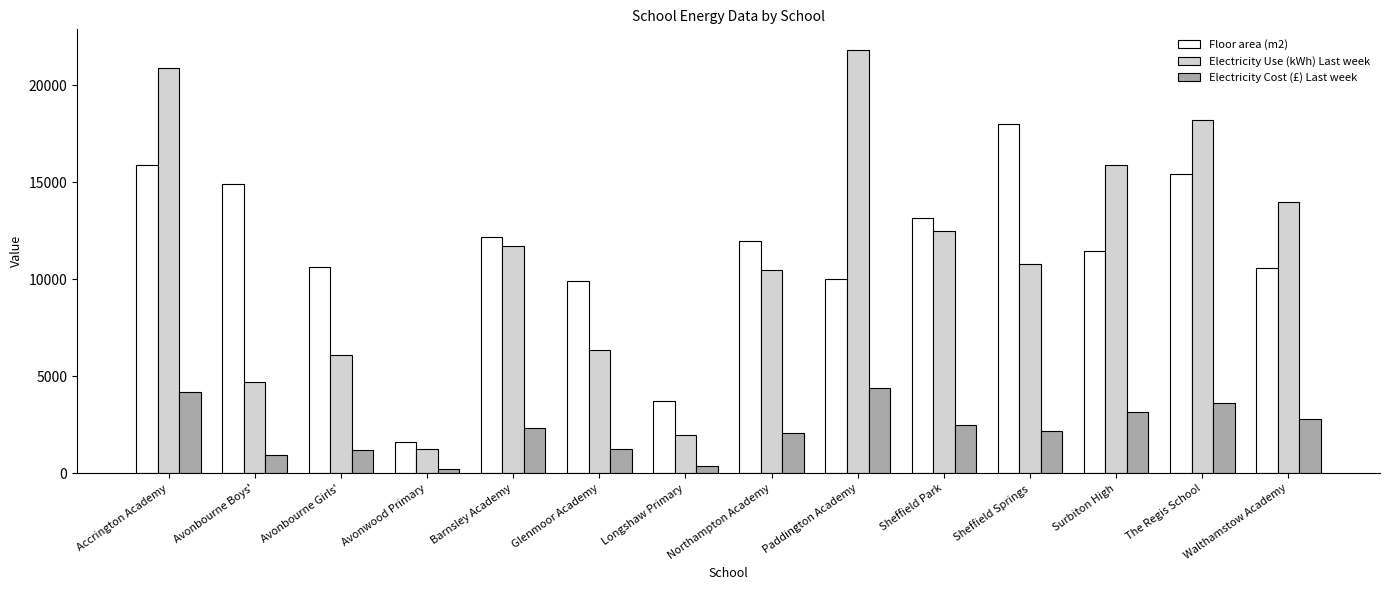

Which series has the largest range (max minus min)?

Electricity Use (kWh) Last week